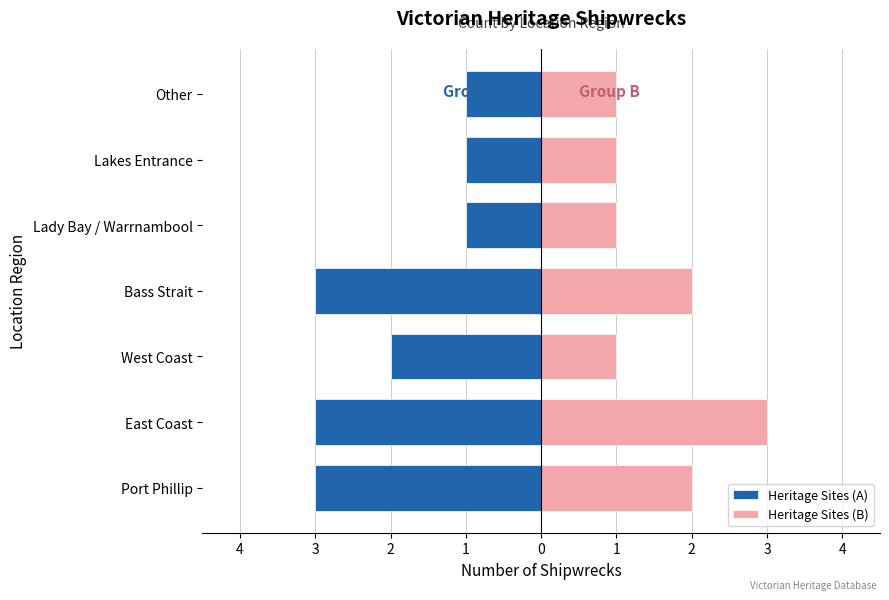

The Heritage Sites (A) series shows -1 at Lakes Entrance. True or false?

True